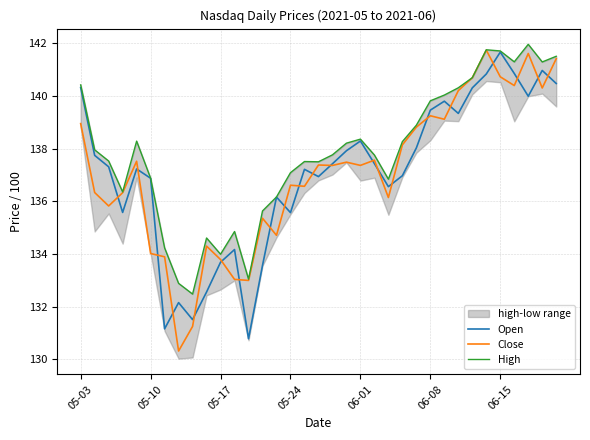

What is the maximum value for Open?

141.7